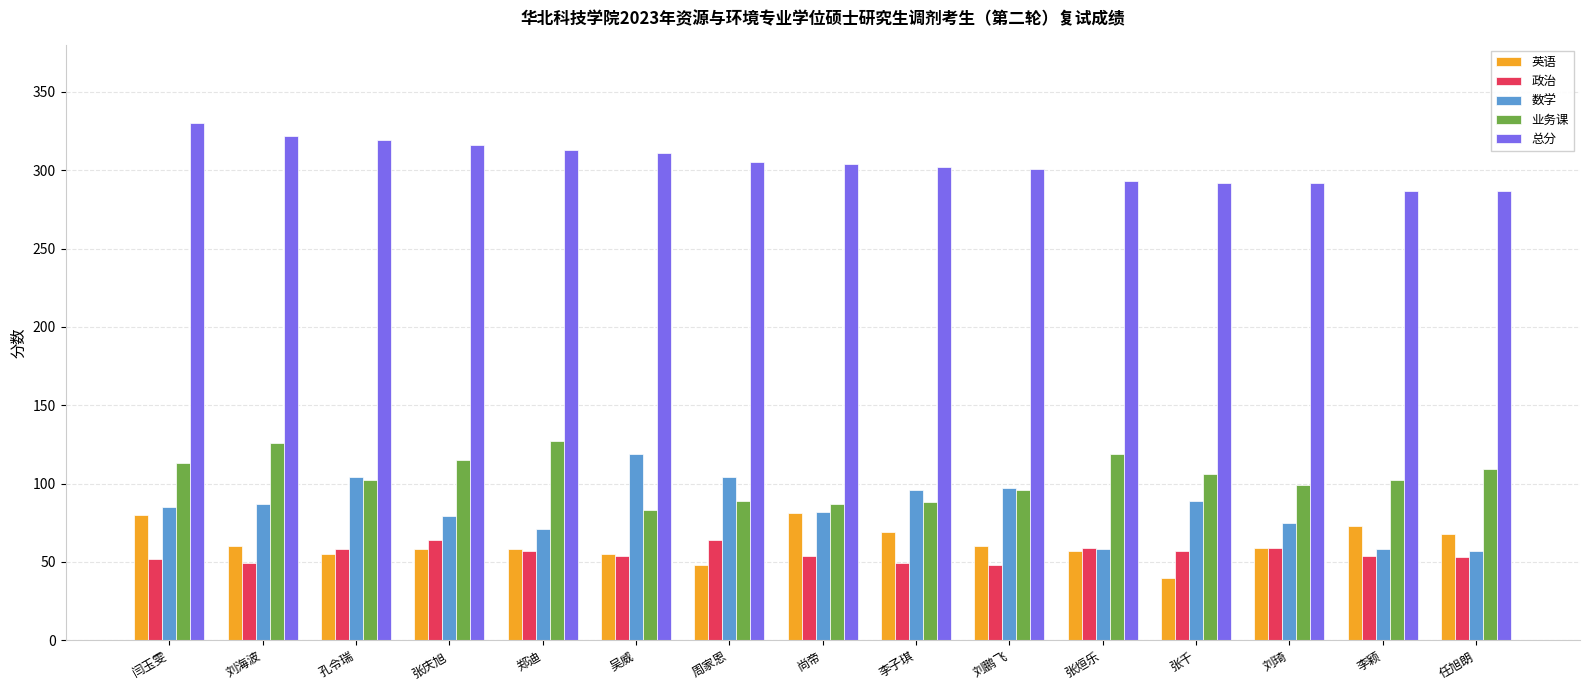

What is the smallest value displayed?

40